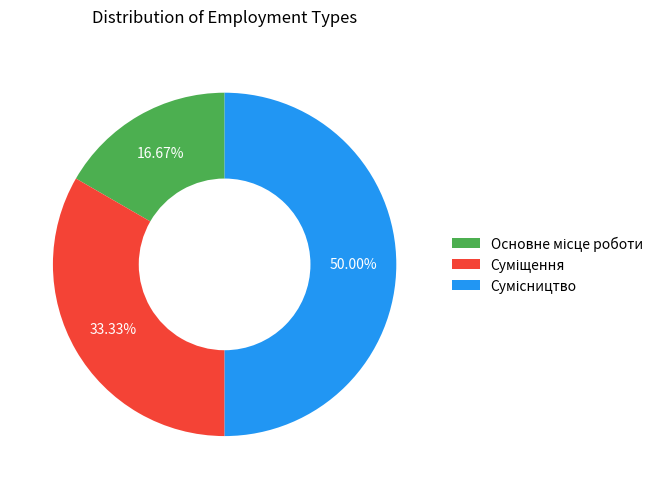

The Суміщення slice represents 33% of the pie. True or false?

True